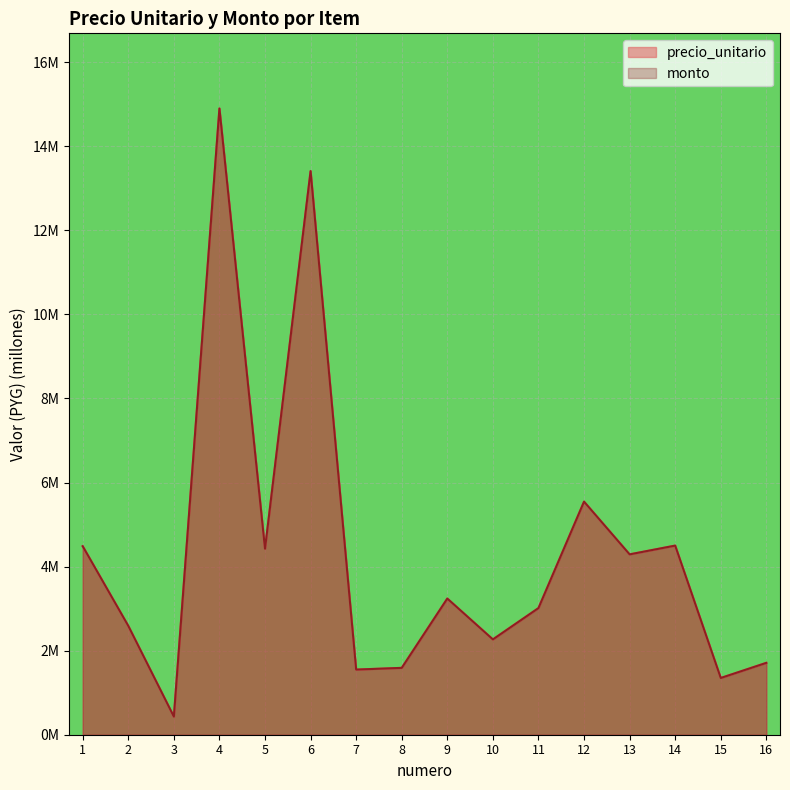

Is it true that monto equals 9.3 at 6?

False